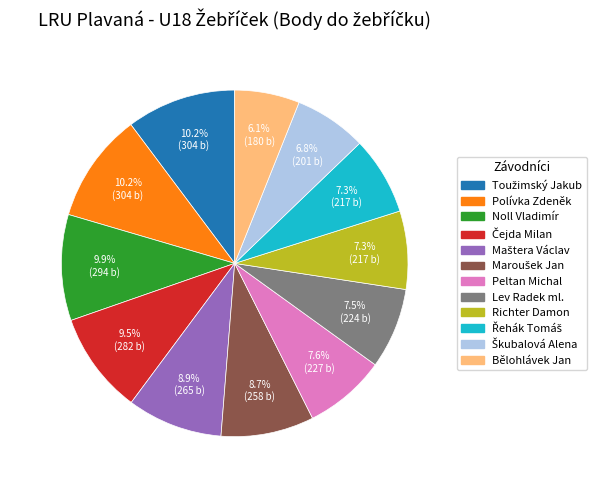

Does any single category account for the majority?

No